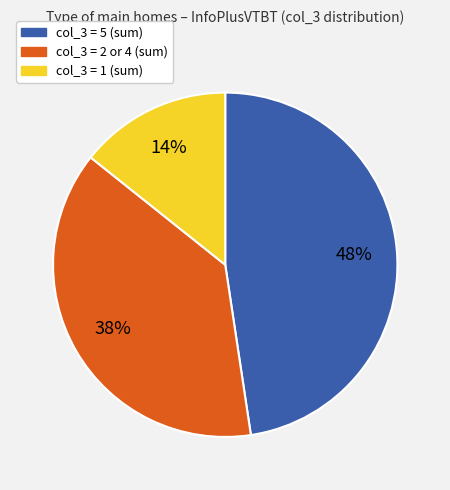

Does any single category account for the majority?

No